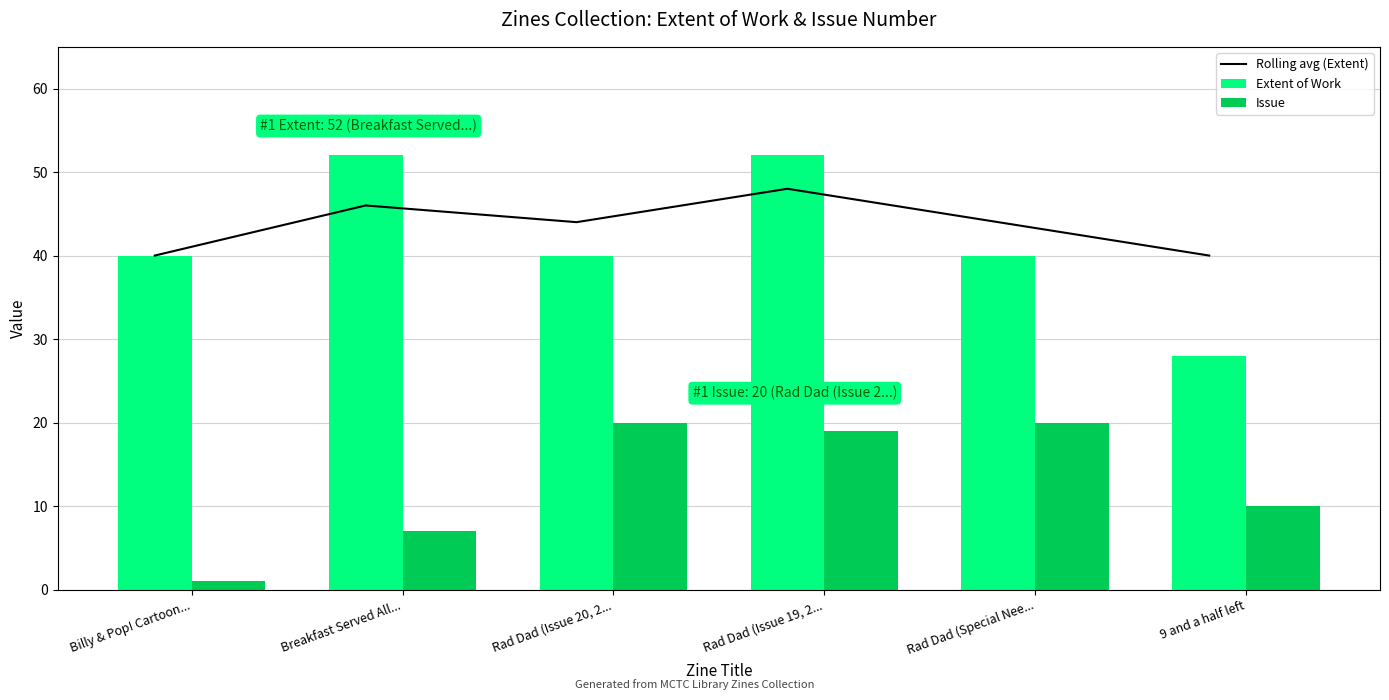

Does the chart contain any negative values?

No